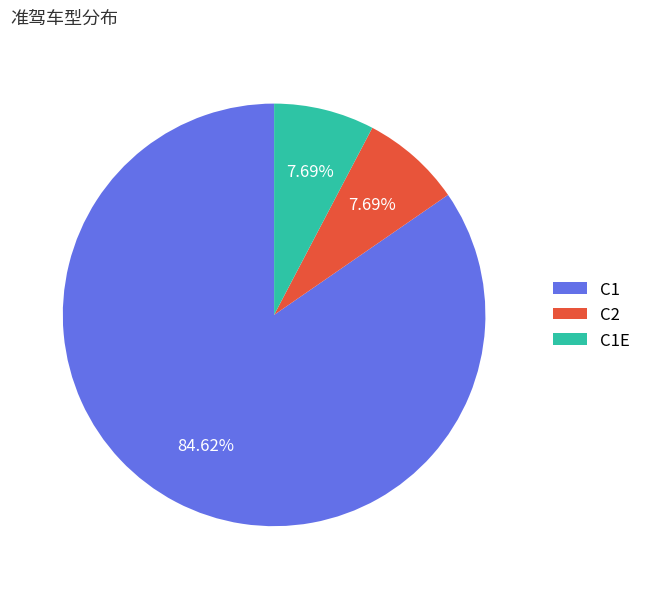

Do C1 and C1E together represent more than half of the pie?

Yes